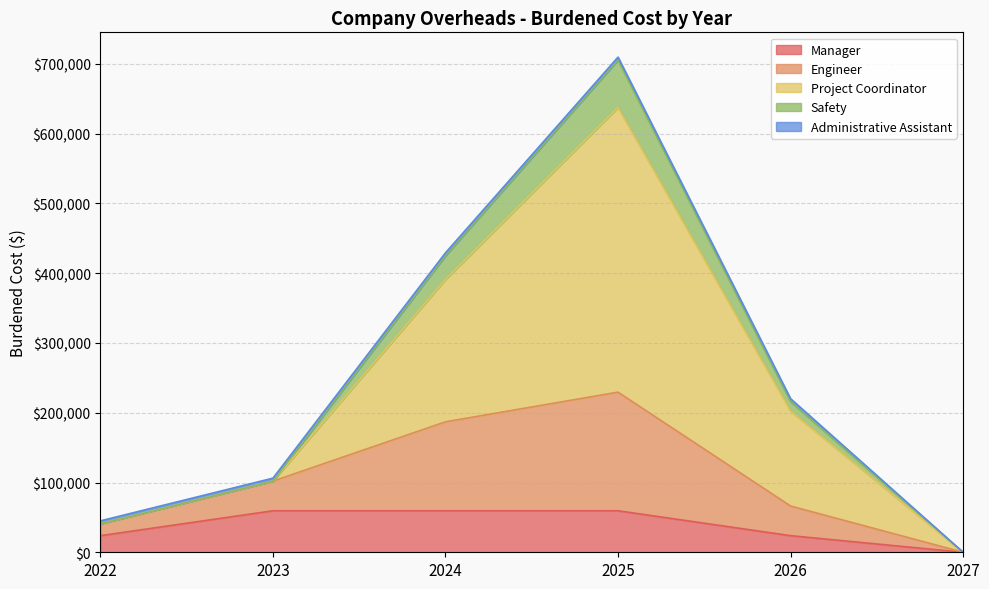

True or false: Project Coordinator and Safety intersect in this chart.

False